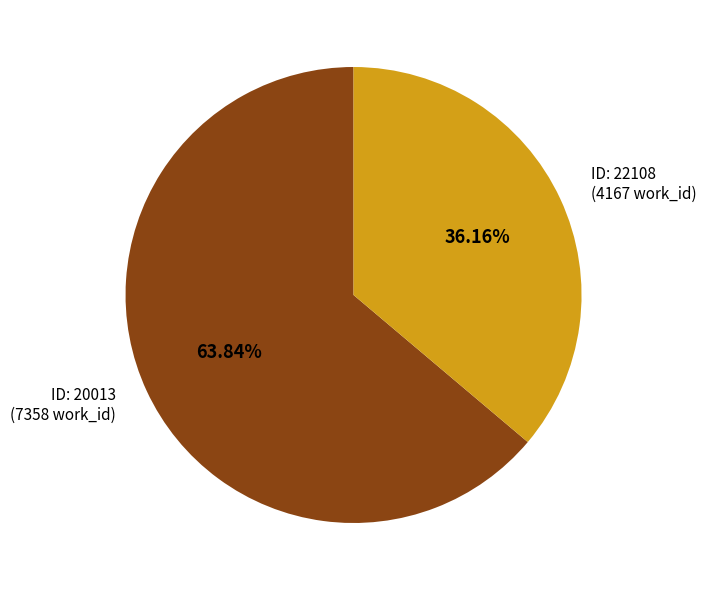

Is there any slice that represents more than half of the pie?

Yes